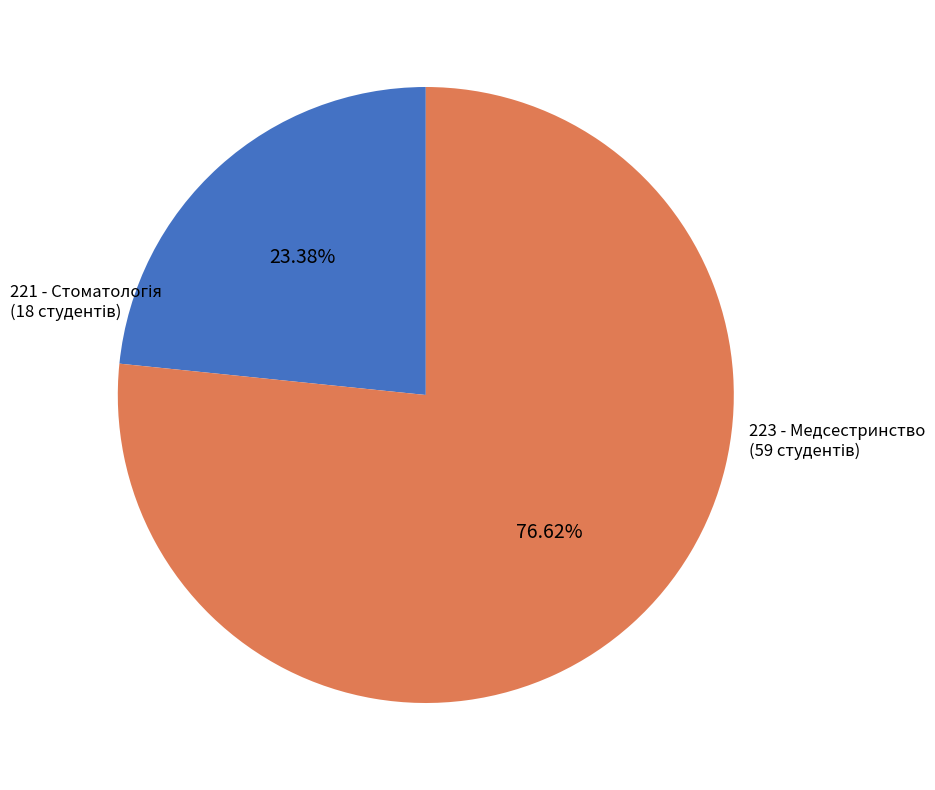

Does any single category account for the majority?

Yes